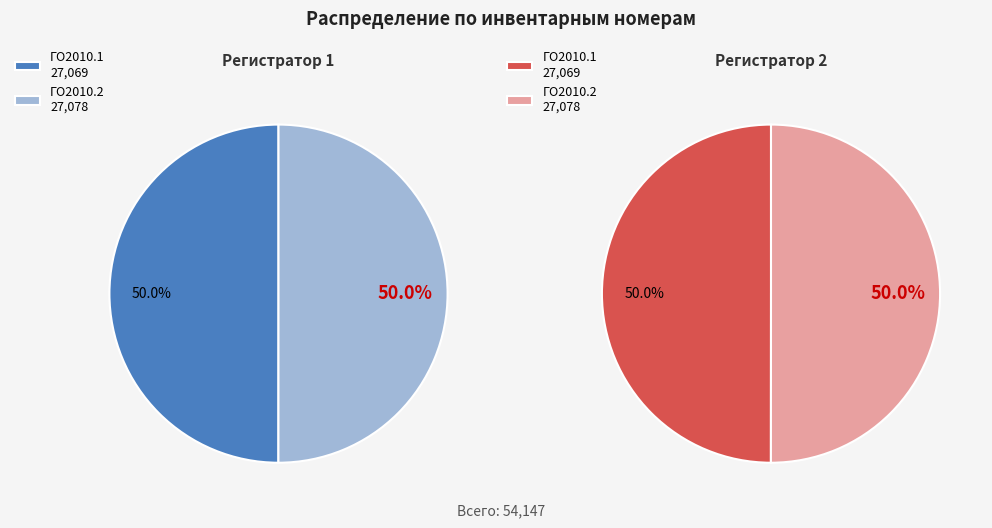

Which has a higher value, ГО2010.2 or ГО2010.1?

ГО2010.2